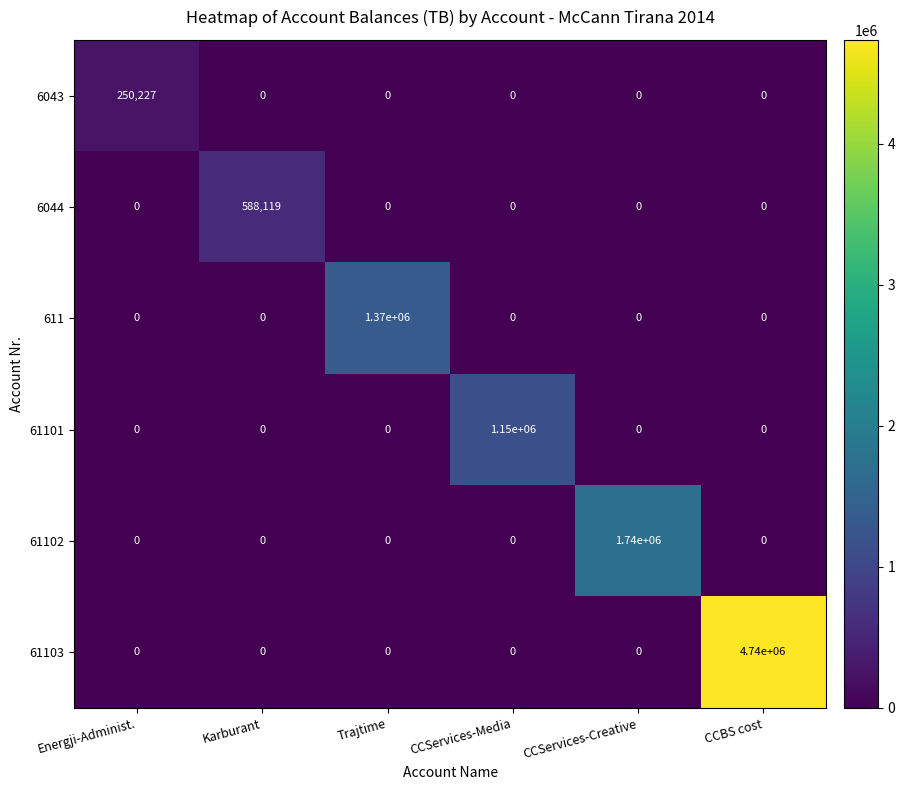

At how many categories does at least one series exceed 1261187?

3